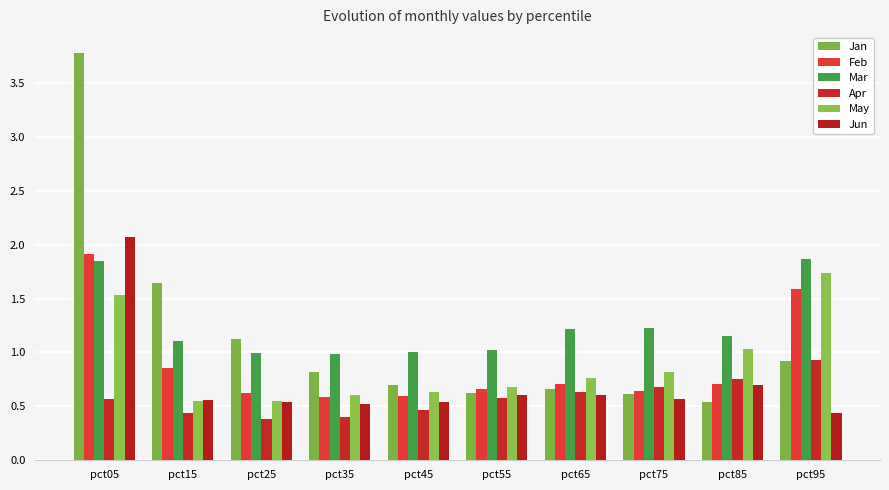

At which category is the sum across all series the highest?

pct05